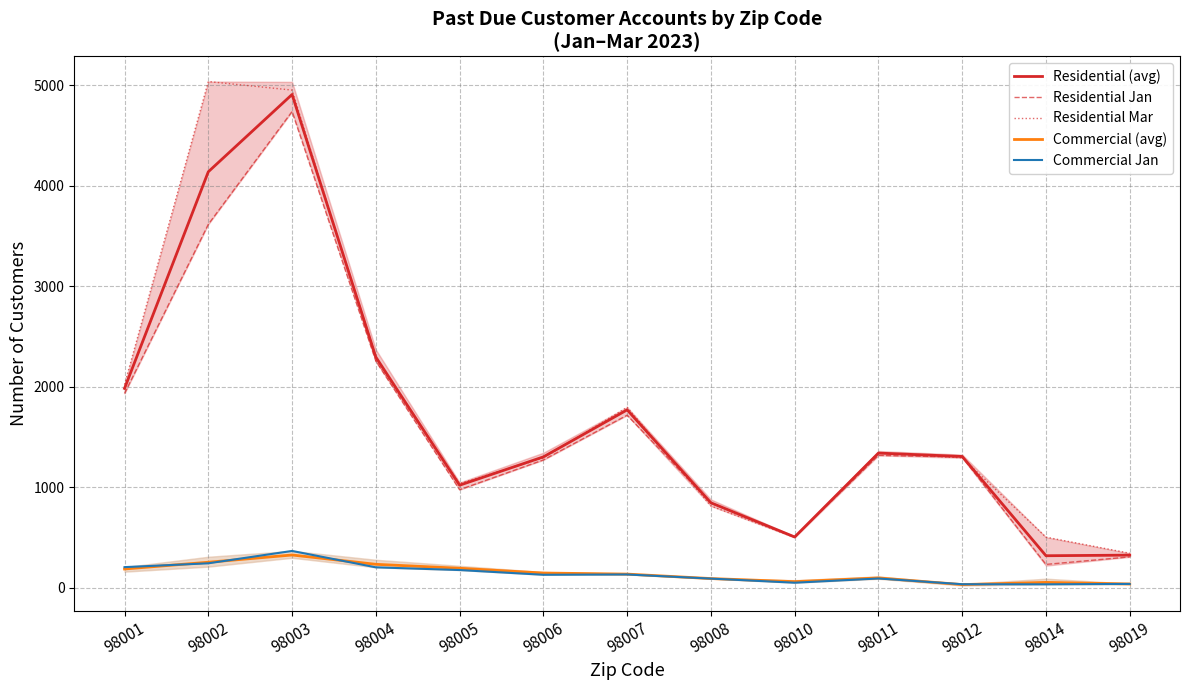

Which series has the widest spread of values?

Residential Mar